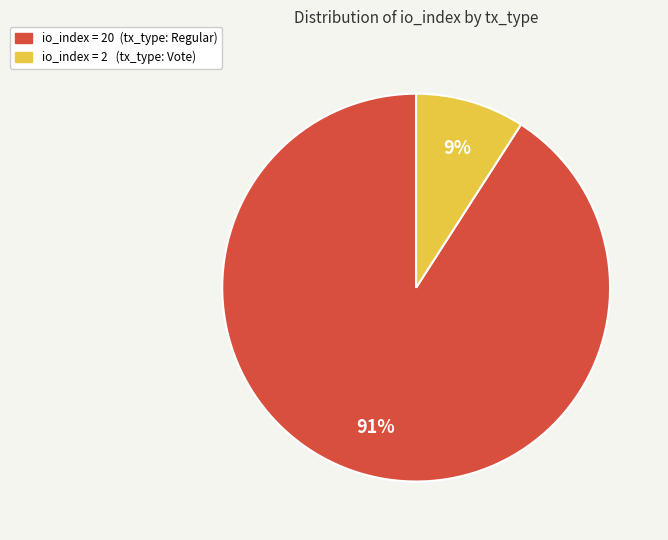

Does any single category account for the majority?

Yes